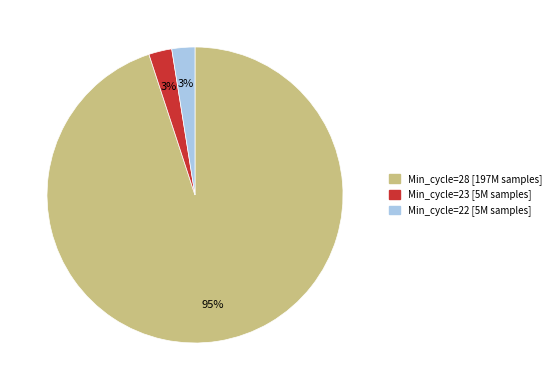

How many slices are in this pie chart?

3